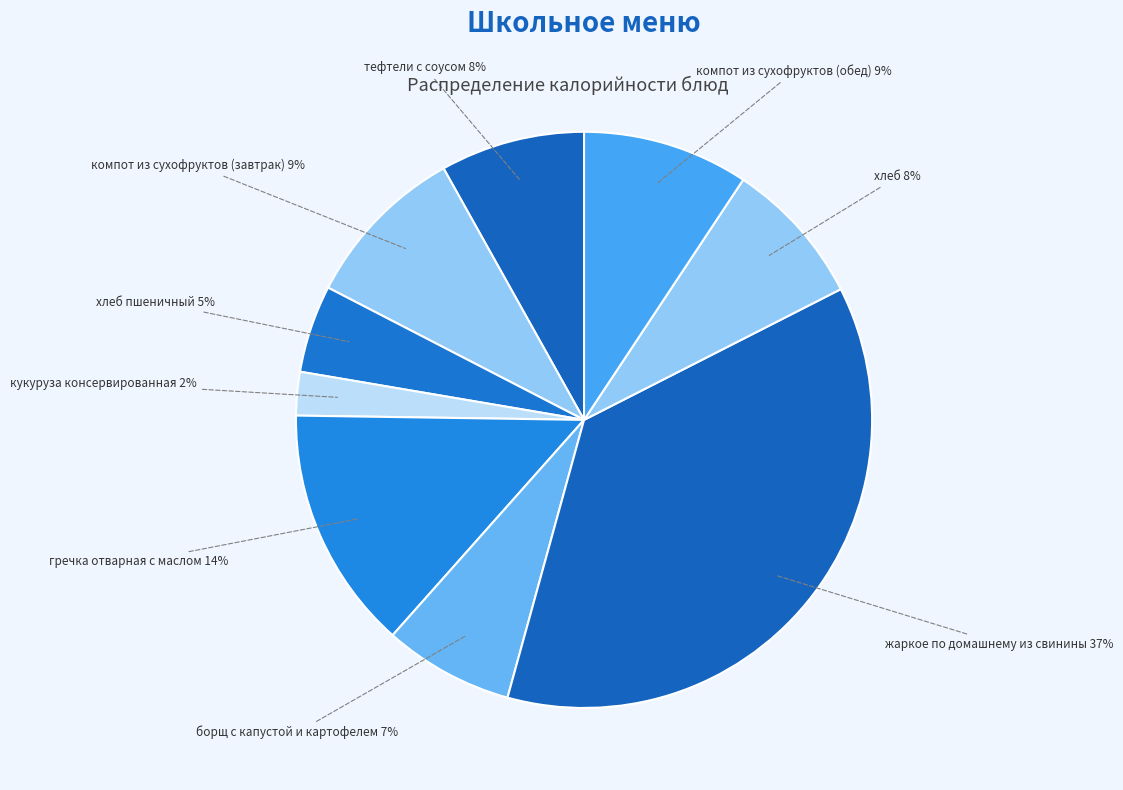

To the nearest percent, what is the difference between the компот из сухофруктов (завтрак) and хлеб пшеничный slice percentages?

4%